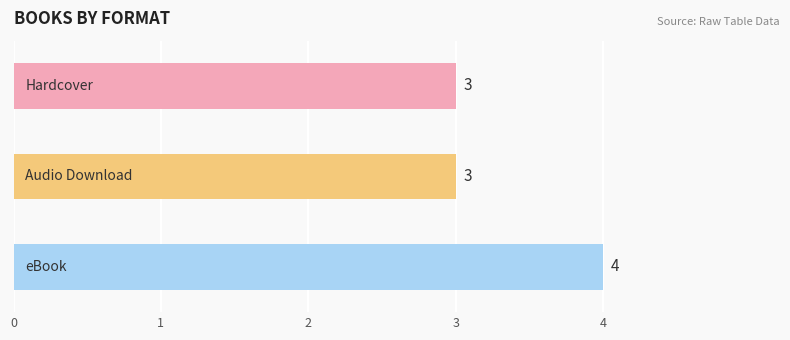

What is the value of the 3rd bar from the top?

4